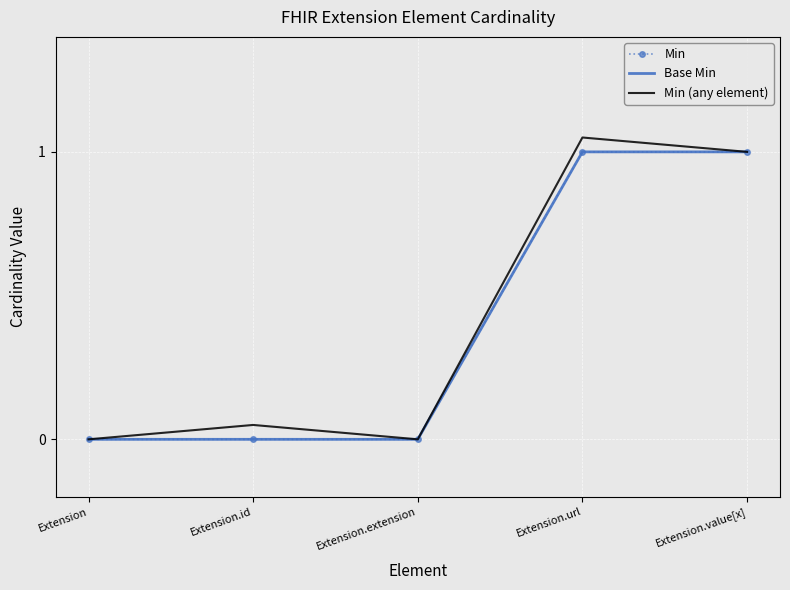

Between Extension.extension and Extension.value[x], which series saw the biggest shift?

Min